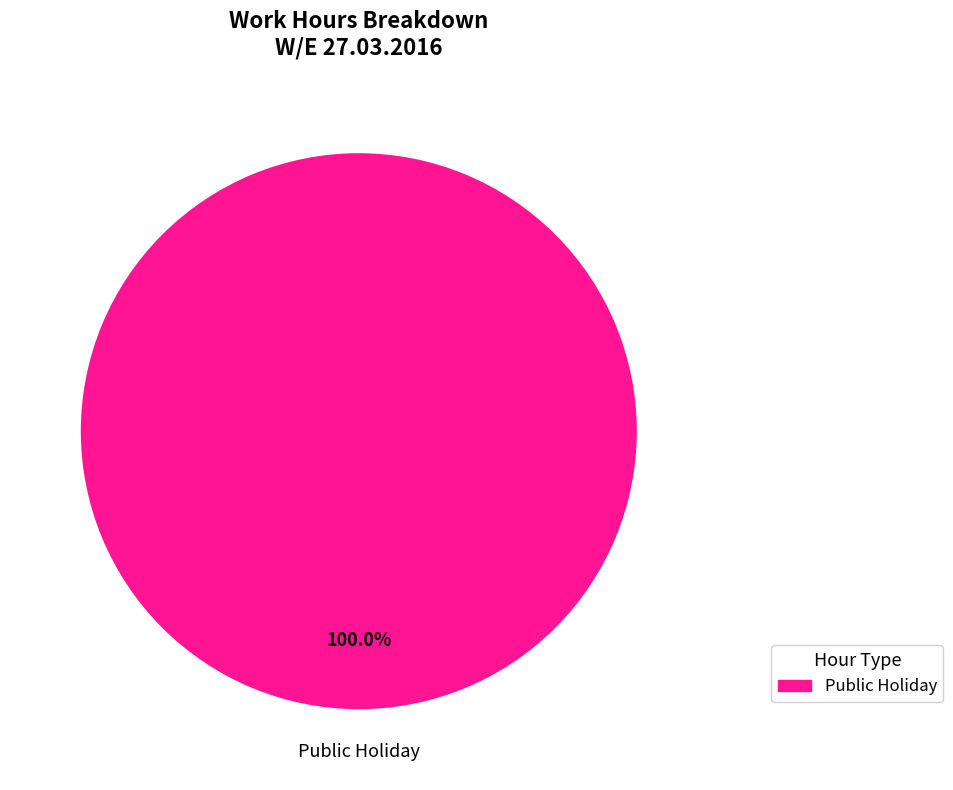

What is the majority slice?

Public Holiday